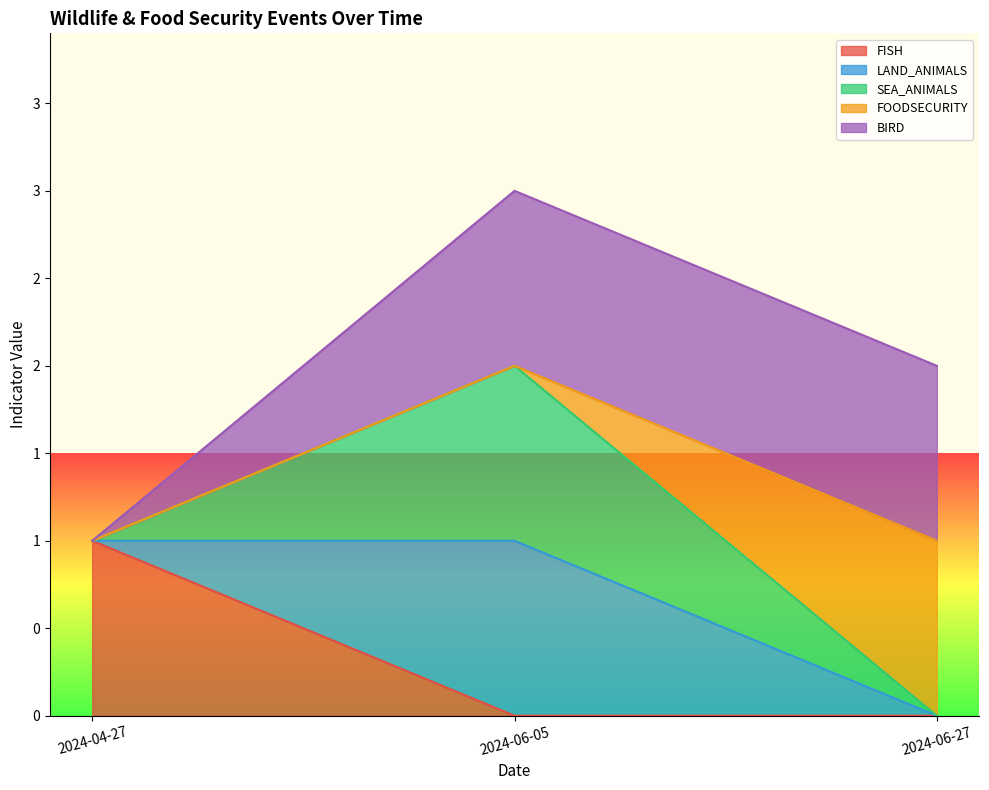

Does the chart display data point markers on the line(s)?

No